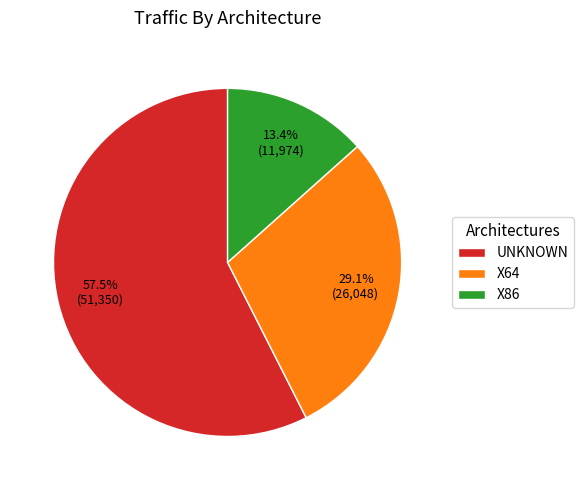

Which category has the smallest portion of the pie?

X86